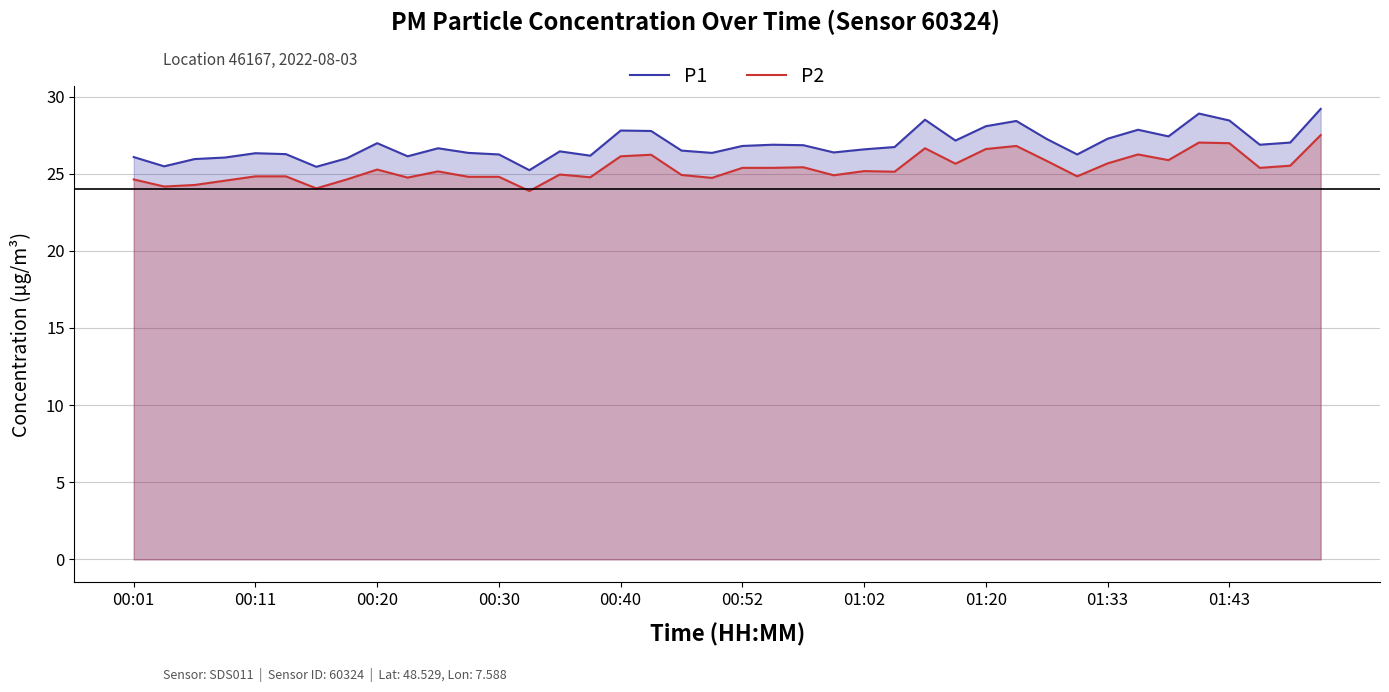

Which series has the largest total across all categories?

P1